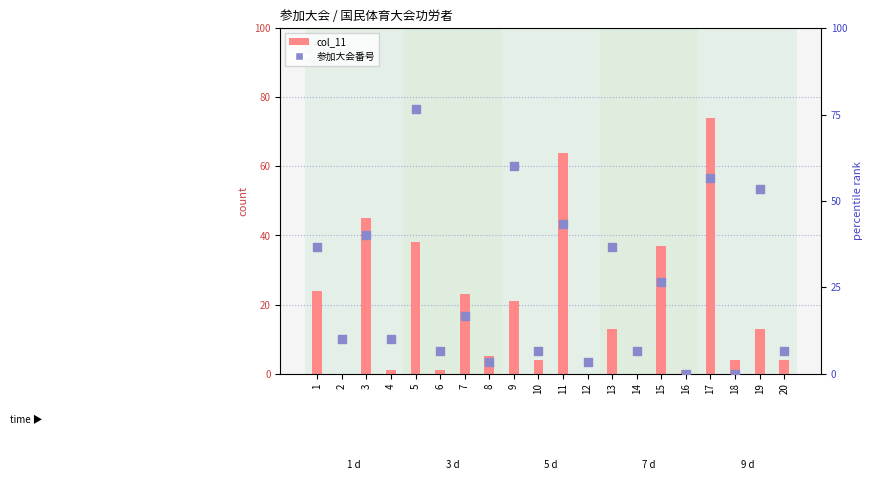

Is the value of 参加大会番号 at 10 greater than the value of col_11 (参加) at 10?

No